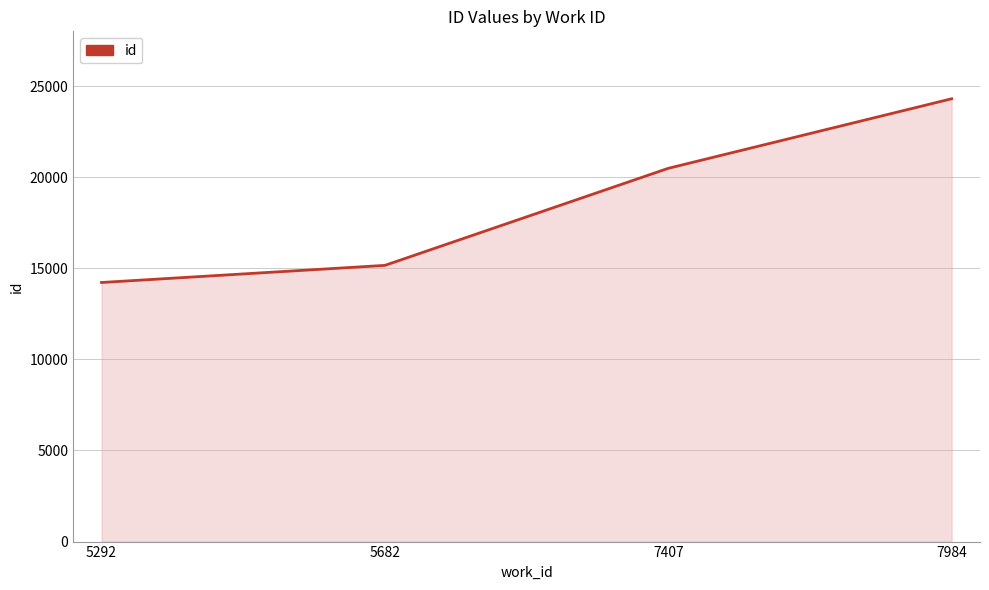

At which label is the value closest to 19259?

7407